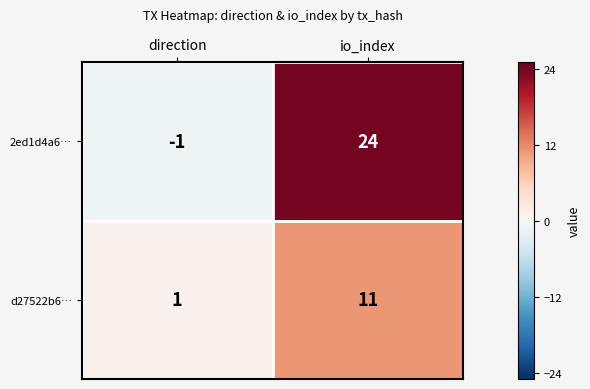

The d27522b6… series shows 4 at io_index. True or false?

False